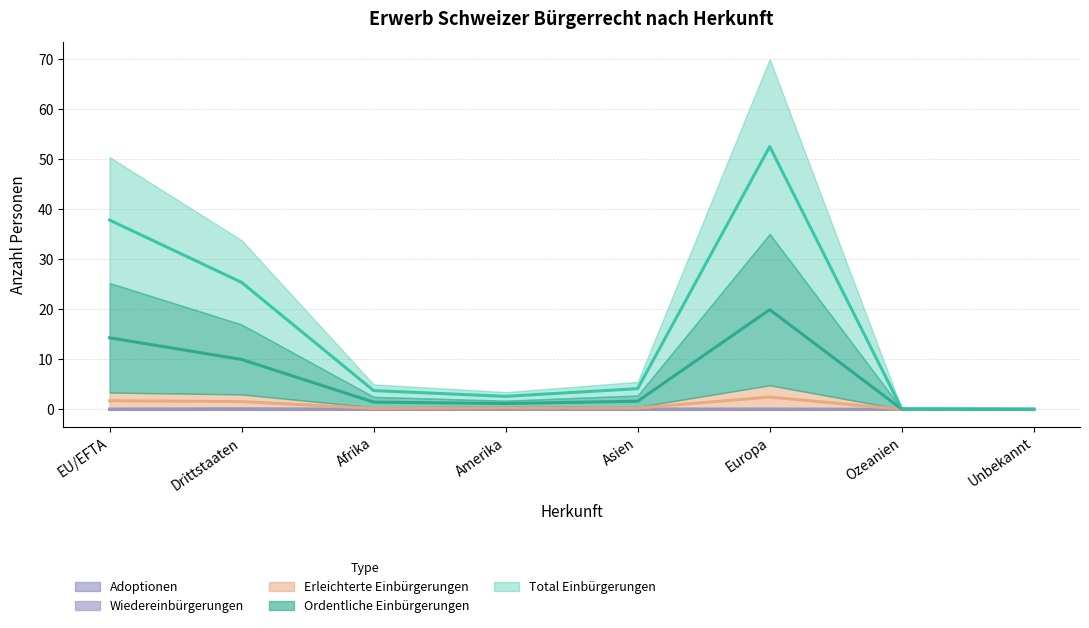

The value of Ordentliche Einbürgerungen at EU/EFTA is 18.8. True or false?

False